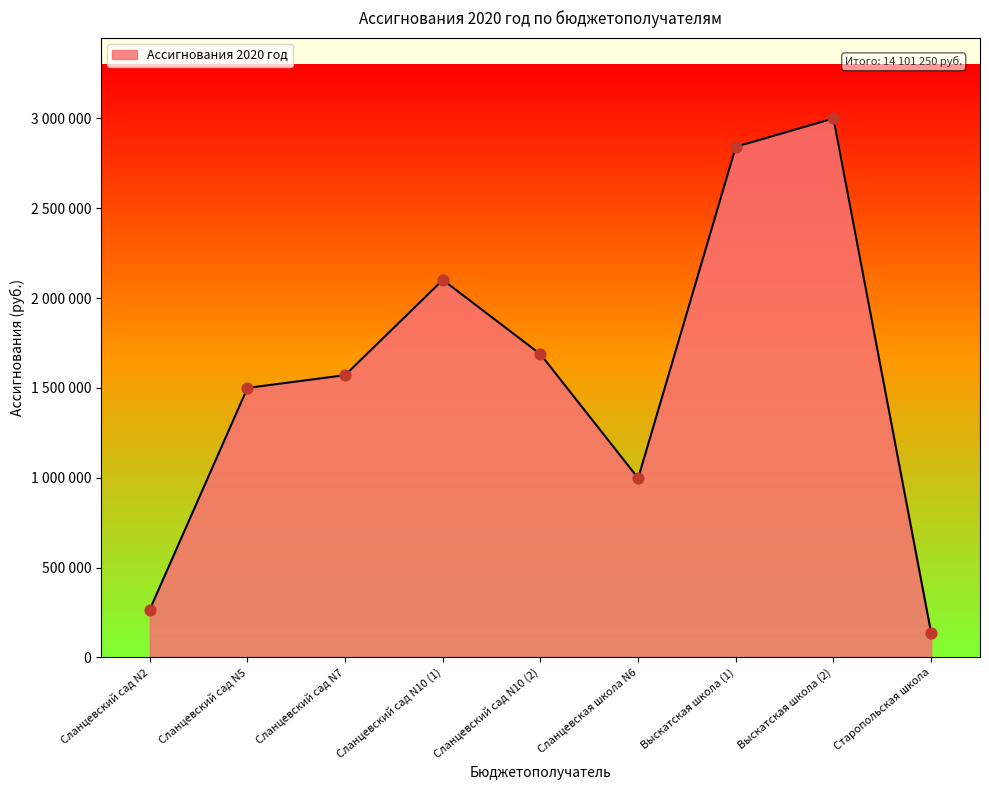

What is the change in value from Сланцевский сад N10 (2) to Сланцевская школа N6?

-689730